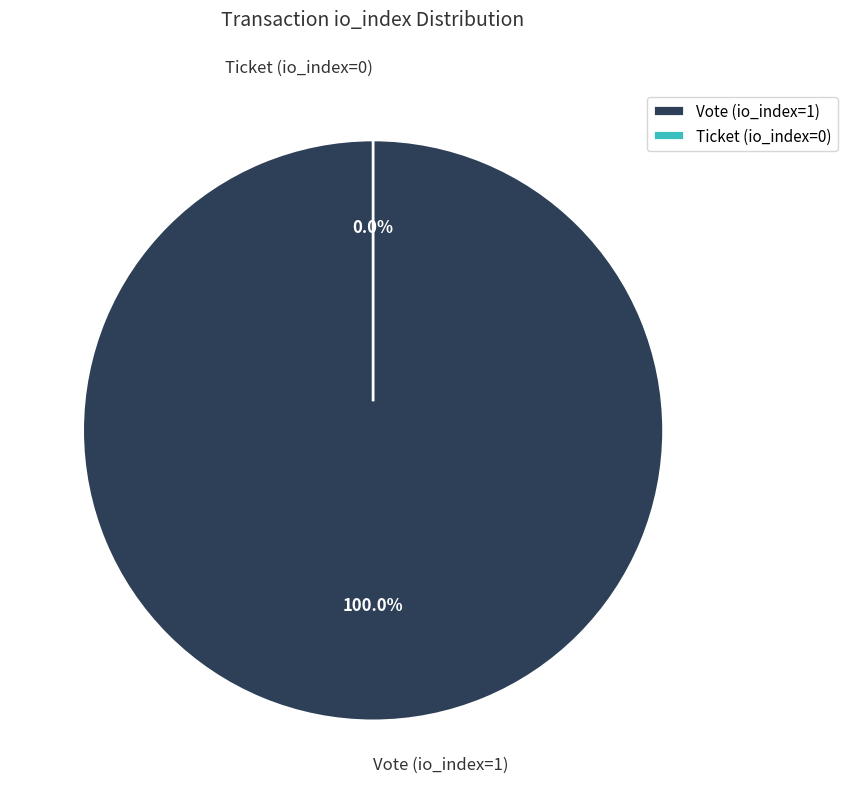

Does Vote (io_index=1) represent more than half of the total?

Yes